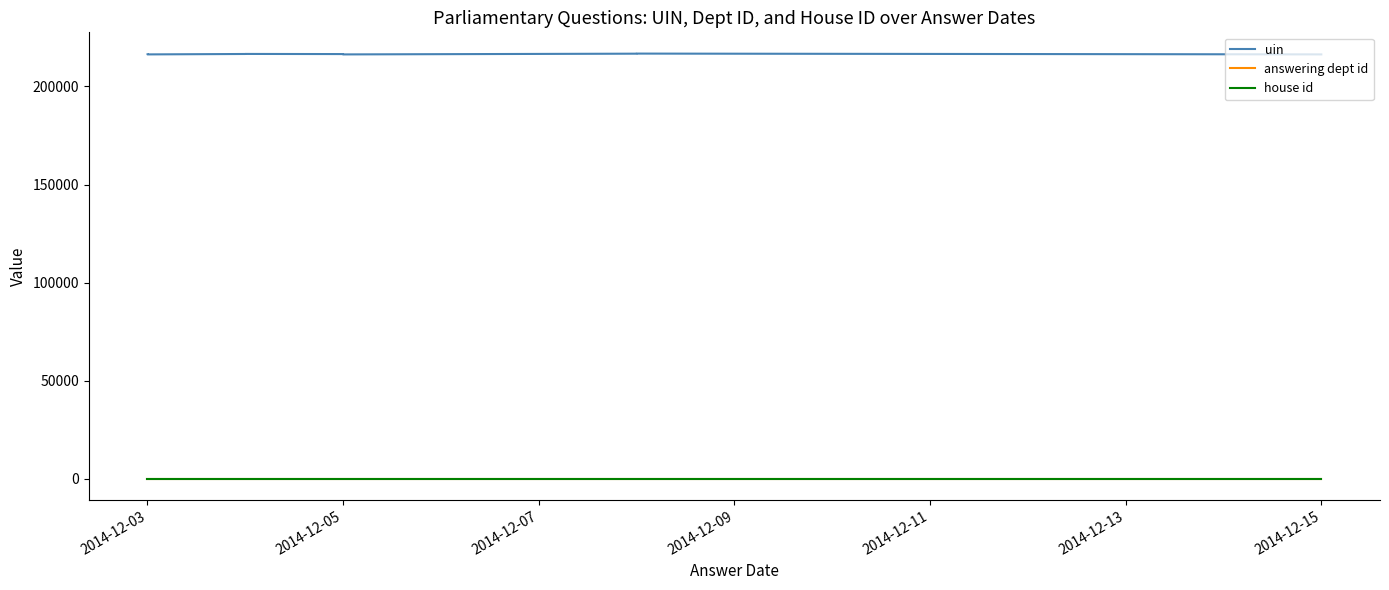

How many data points does each series have?

10